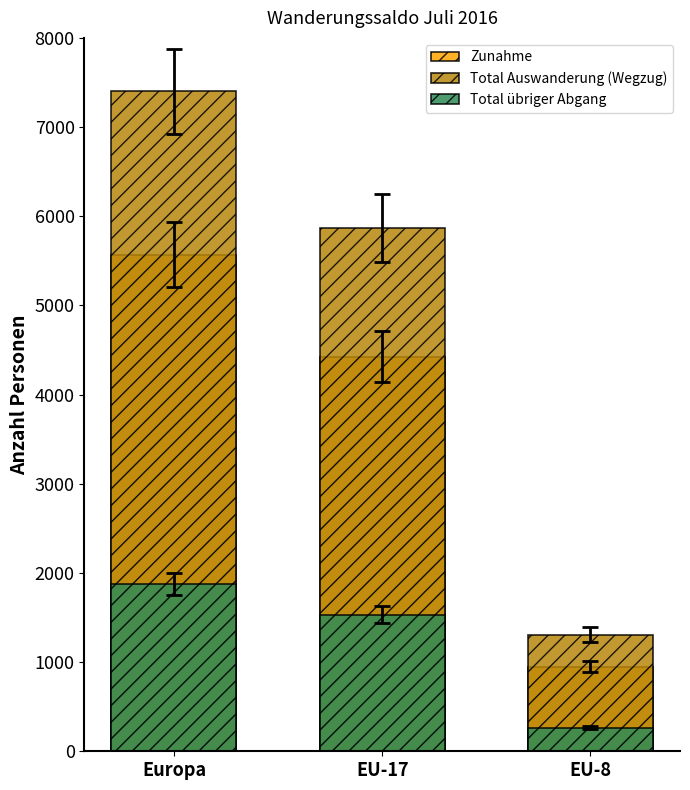

At which category is the sum across all series the highest?

Europa